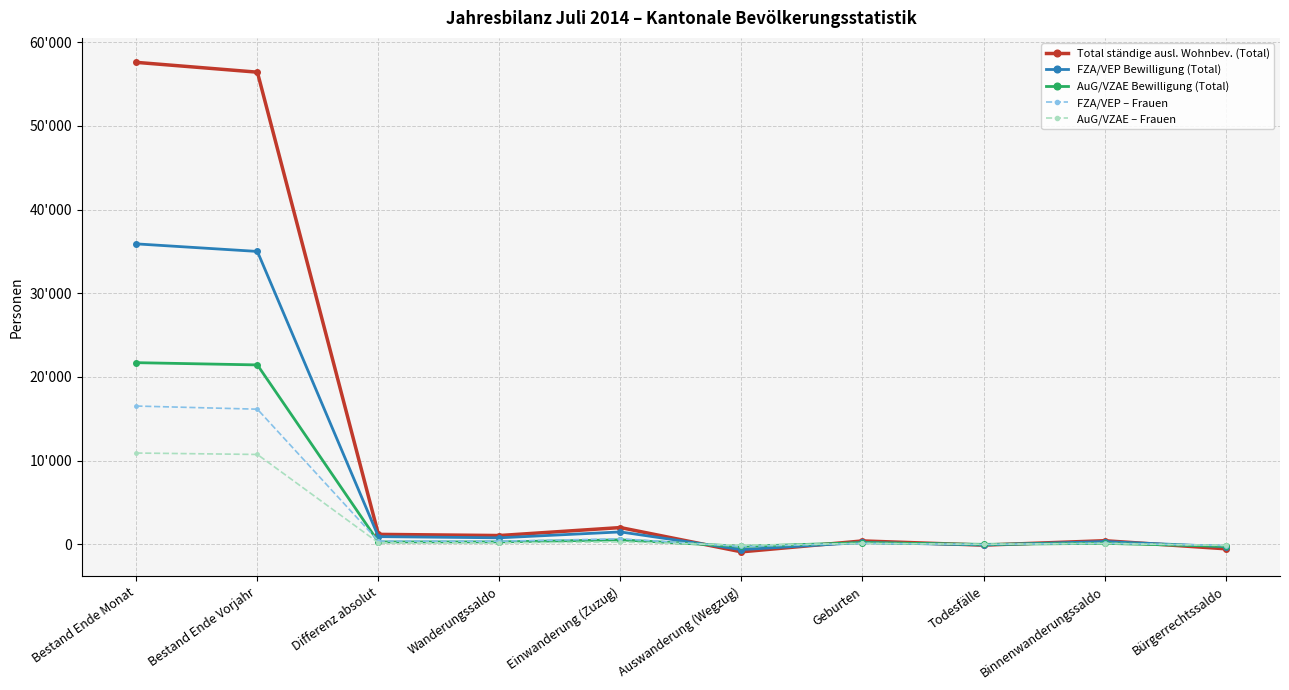

What are all the series names shown in the legend?

Total ständige ausl. Wohnbev. (Total), FZA/VEP Bewilligung (Total), AuG/VZAE Bewilligung (Total), FZA/VEP – Frauen, AuG/VZAE – Frauen